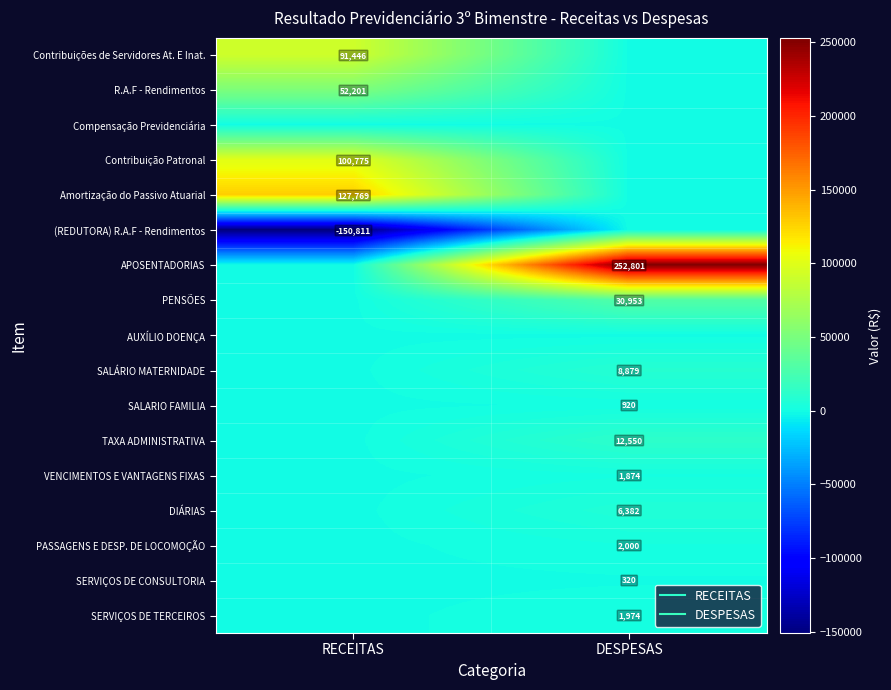

At how many categories does at least one series exceed -62554?

2